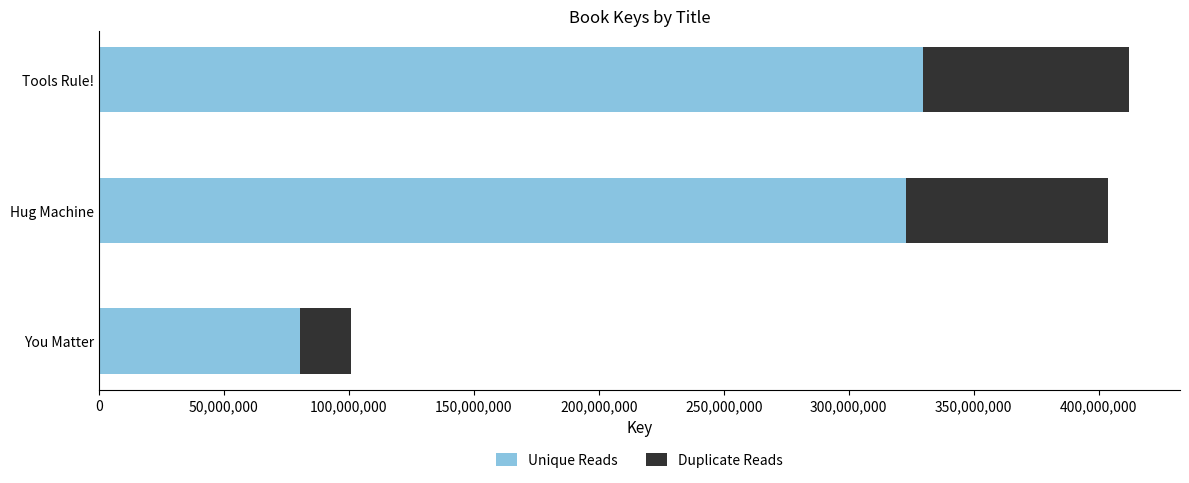

Is it true that Unique Reads equals 80616012.8 at You Matter?

True